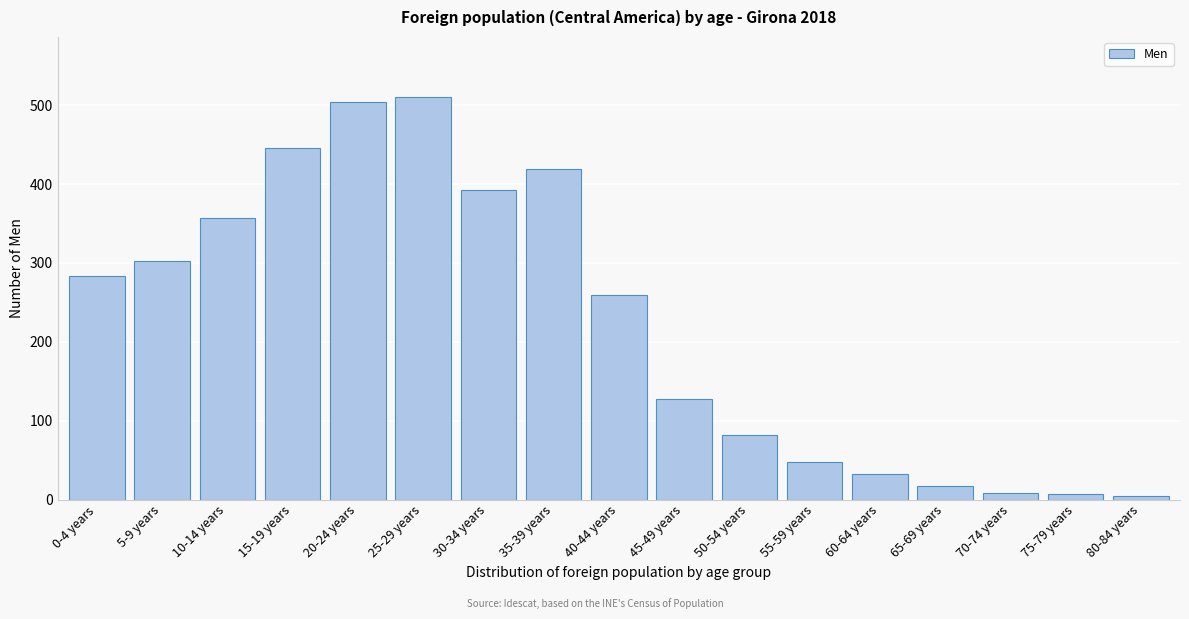

What is the change in value from 0-4 years to 65-69 years?

-267